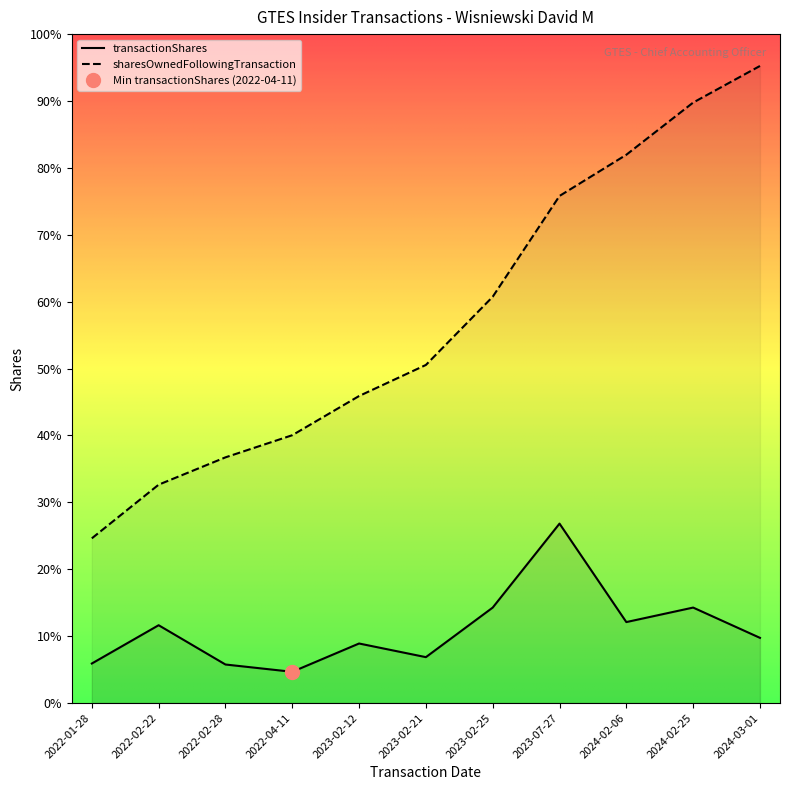

Between 2024-03-01 and 2022-02-22, which is larger?

2022-02-22